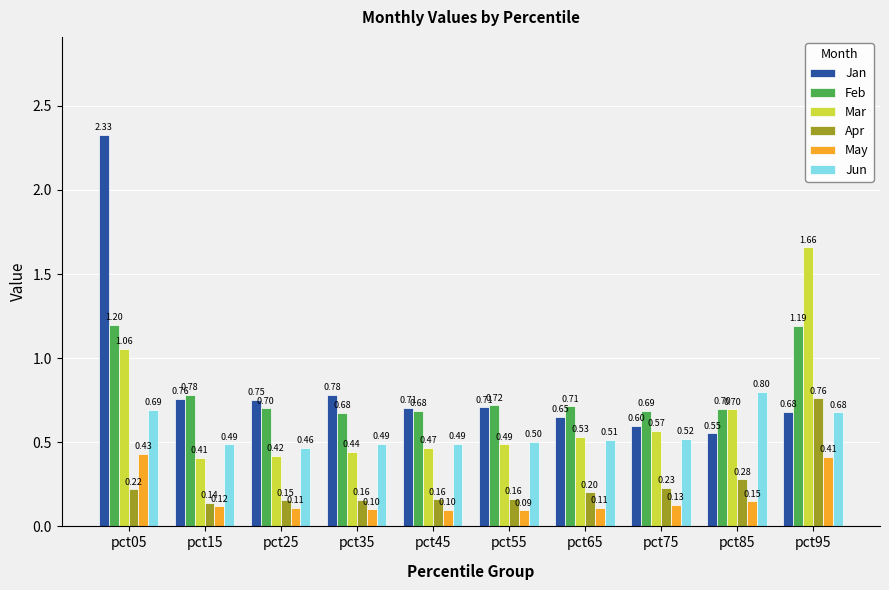

What is the sum of all Mar values?

6.7